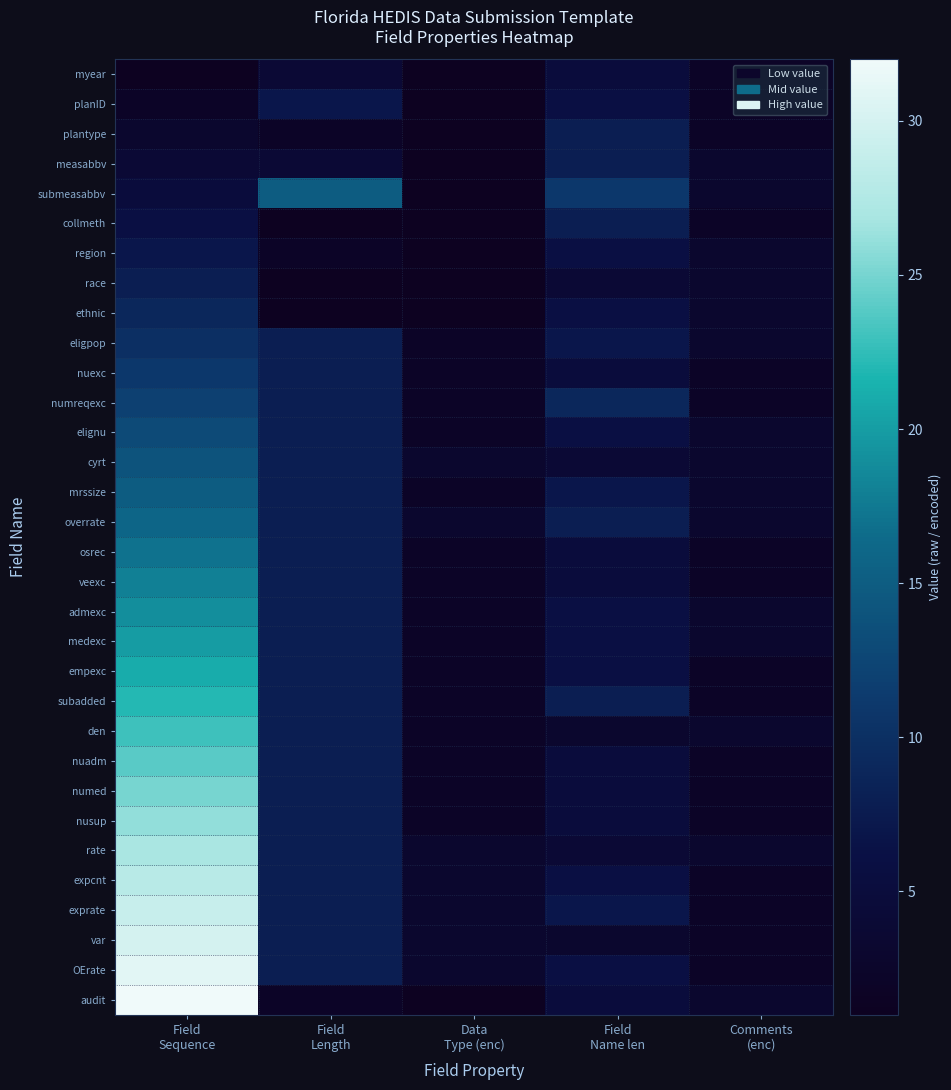

Reading left to right, list all the values displayed in this chart.

myear: Field
Sequence=1	Field
Length=4	Data
Type (enc)=1	Field
Name len=5	Comments
(enc)=2
planID: Field
Sequence=2	Field
Length=7	Data
Type (enc)=1	Field
Name len=6	Comments
(enc)=2
plantype: Field
Sequence=3	Field
Length=2	Data
Type (enc)=1	Field
Name len=8	Comments
(enc)=2
measabbv: Field
Sequence=4	Field
Length=4	Data
Type (enc)=1	Field
Name len=8	Comments
(enc)=3
submeasabbv: Field
Sequence=5	Field
Length=15	Data
Type (enc)=1	Field
Name len=11	Comments
(enc)=3
collmeth: Field
Sequence=6	Field
Length=1	Data
Type (enc)=1	Field
Name len=8	Comments
(enc)=2
region: Field
Sequence=7	Field
Length=2	Data
Type (enc)=1	Field
Name len=6	Comments
(enc)=3
race: Field
Sequence=8	Field
Length=1	Data
Type (enc)=1	Field
Name len=4	Comments
(enc)=3
ethnic: Field
Sequence=9	Field
Length=1	Data
Type (enc)=1	Field
Name len=6	Comments
(enc)=3
eligpop: Field
Sequence=10	Field
Length=8	Data
Type (enc)=2	Field
Name len=7	Comments
(enc)=3
nuexc: Field
Sequence=11	Field
Length=8	Data
Type (enc)=2	Field
Name len=5	Comments
(enc)=2
numreqexc: Field
Sequence=12	Field
Length=8	Data
Type (enc)=2	Field
Name len=9	Comments
(enc)=2
elignu: Field
Sequence=13	Field
Length=8	Data
Type (enc)=2	Field
Name len=6	Comments
(enc)=3
cyrt: Field
Sequence=14	Field
Length=8	Data
Type (enc)=3	Field
Name len=4	Comments
(enc)=3
mrssize: Field
Sequence=15	Field
Length=8	Data
Type (enc)=2	Field
Name len=7	Comments
(enc)=3
overrate: Field
Sequence=16	Field
Length=8	Data
Type (enc)=3	Field
Name len=8	Comments
(enc)=3
osrec: Field
Sequence=17	Field
Length=8	Data
Type (enc)=2	Field
Name len=5	Comments
(enc)=2
veexc: Field
Sequence=18	Field
Length=8	Data
Type (enc)=2	Field
Name len=5	Comments
(enc)=2
admexc: Field
Sequence=19	Field
Length=8	Data
Type (enc)=2	Field
Name len=6	Comments
(enc)=3
medexc: Field
Sequence=20	Field
Length=8	Data
Type (enc)=2	Field
Name len=6	Comments
(enc)=3
empexc: Field
Sequence=21	Field
Length=8	Data
Type (enc)=2	Field
Name len=6	Comments
(enc)=2
subadded: Field
Sequence=22	Field
Length=8	Data
Type (enc)=2	Field
Name len=8	Comments
(enc)=2
den: Field
Sequence=23	Field
Length=8	Data
Type (enc)=2	Field
Name len=3	Comments
(enc)=3
nuadm: Field
Sequence=24	Field
Length=8	Data
Type (enc)=2	Field
Name len=5	Comments
(enc)=2
numed: Field
Sequence=25	Field
Length=8	Data
Type (enc)=2	Field
Name len=5	Comments
(enc)=2
nusup: Field
Sequence=26	Field
Length=8	Data
Type (enc)=2	Field
Name len=5	Comments
(enc)=2
rate: Field
Sequence=27	Field
Length=8	Data
Type (enc)=3	Field
Name len=4	Comments
(enc)=3
expcnt: Field
Sequence=28	Field
Length=8	Data
Type (enc)=3	Field
Name len=6	Comments
(enc)=2
exprate: Field
Sequence=29	Field
Length=8	Data
Type (enc)=3	Field
Name len=7	Comments
(enc)=2
var: Field
Sequence=30	Field
Length=8	Data
Type (enc)=3	Field
Name len=3	Comments
(enc)=2
OErate: Field
Sequence=31	Field
Length=8	Data
Type (enc)=3	Field
Name len=6	Comments
(enc)=2
audit: Field
Sequence=32	Field
Length=2	Data
Type (enc)=1	Field
Name len=5	Comments
(enc)=3